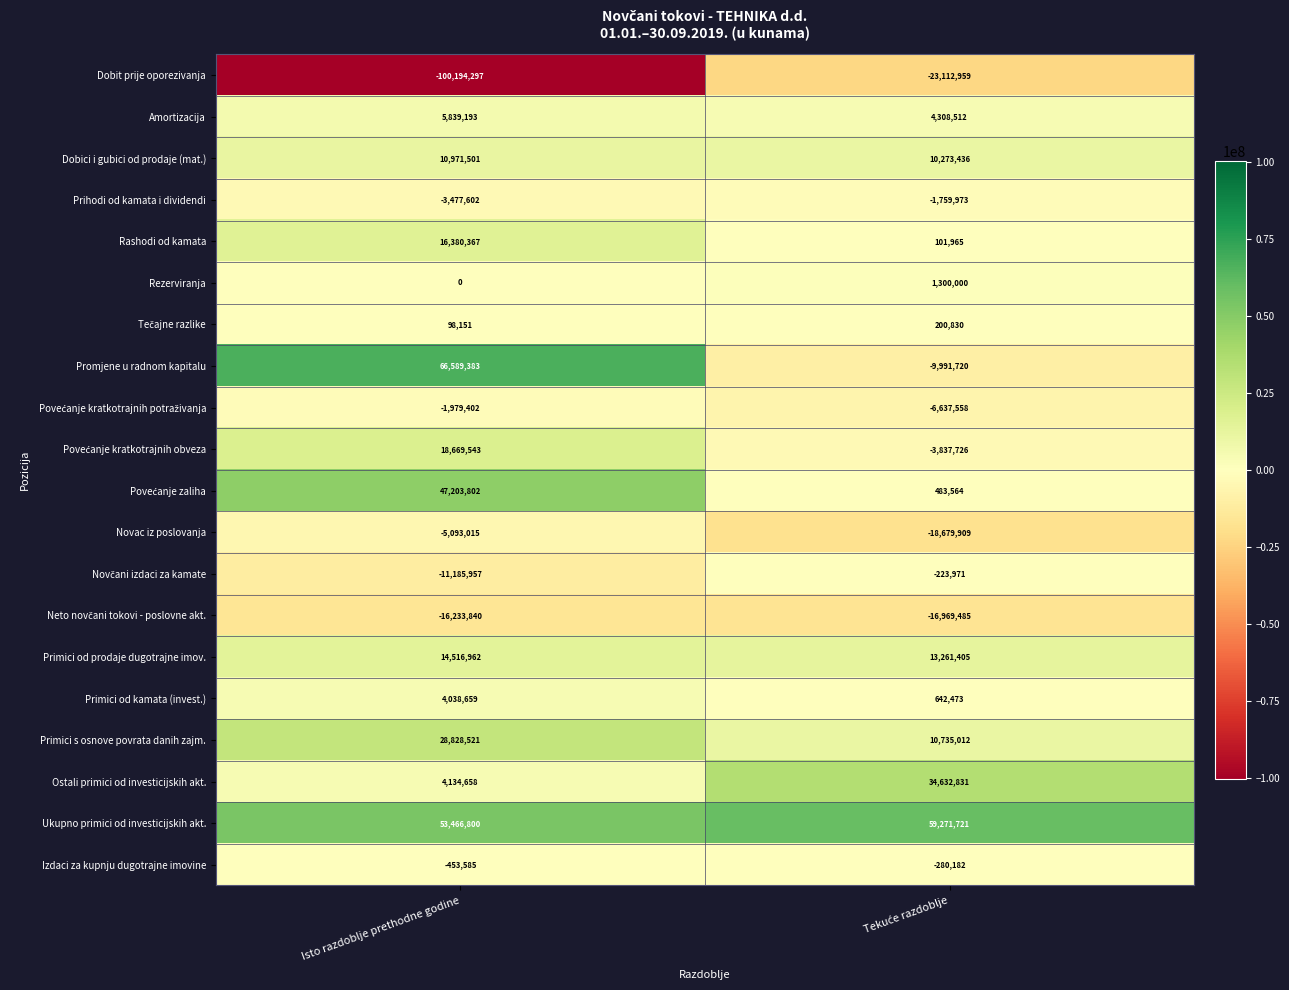

Which series has the widest spread of values?

Dobit prije oporezivanja